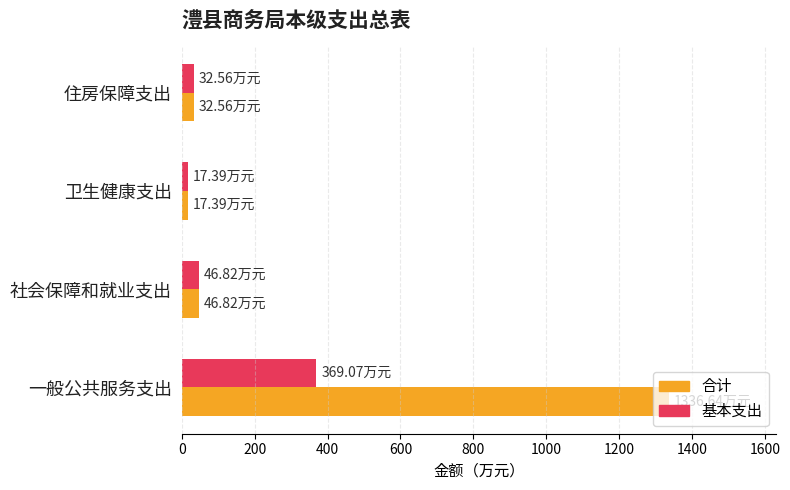

How many series are shown in this chart?

2